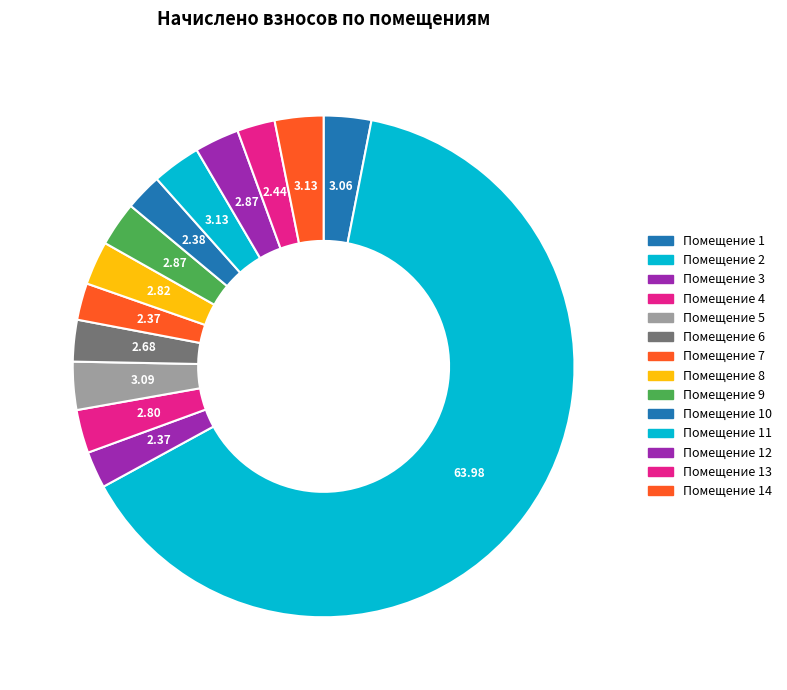

What is the majority slice?

2